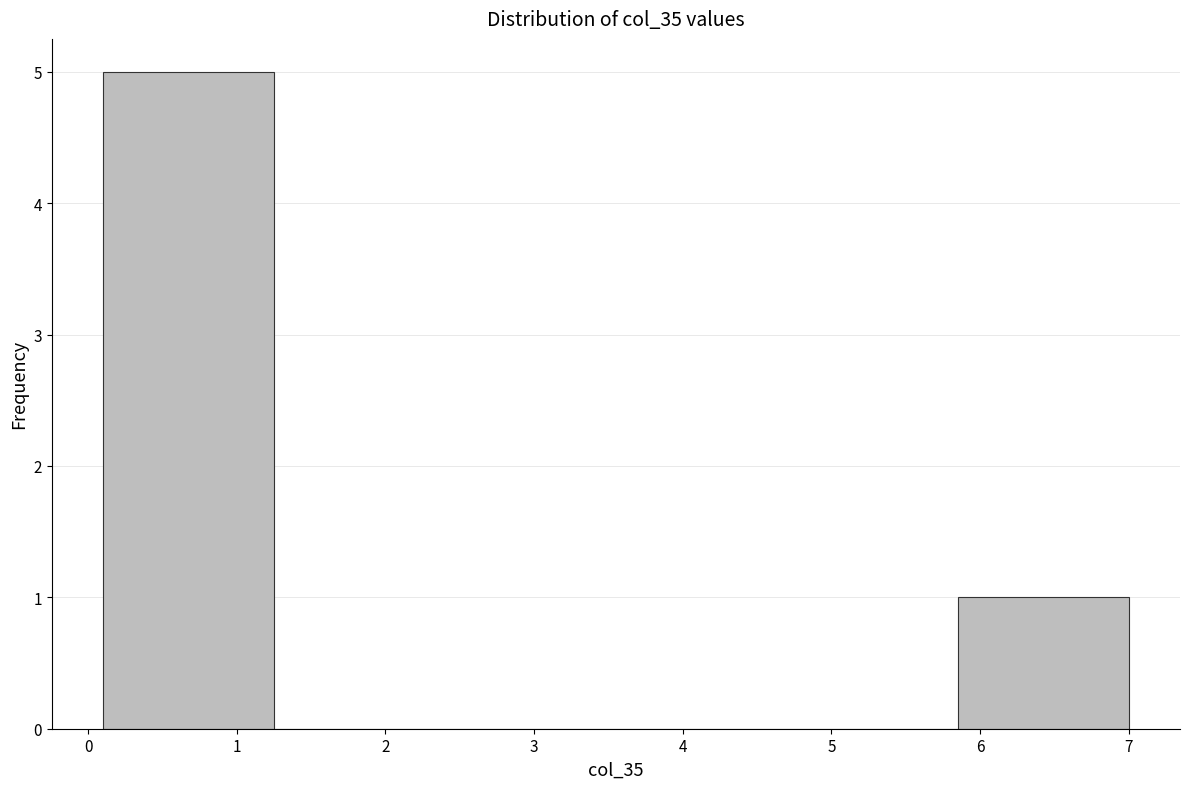

How tall is the bar that spans 5.85 to 7.00 on the x-axis? Neither the bar edges nor the heights are printed on the chart, so give them approximately, as read against the axes.

1